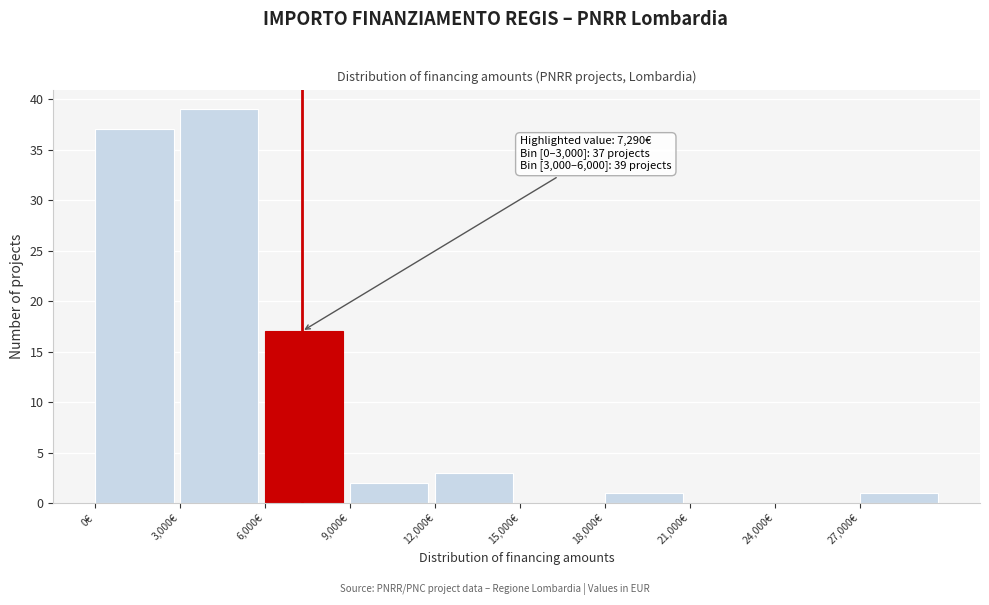

Over which range of the x-axis is the bar tallest?

3000 to 6000